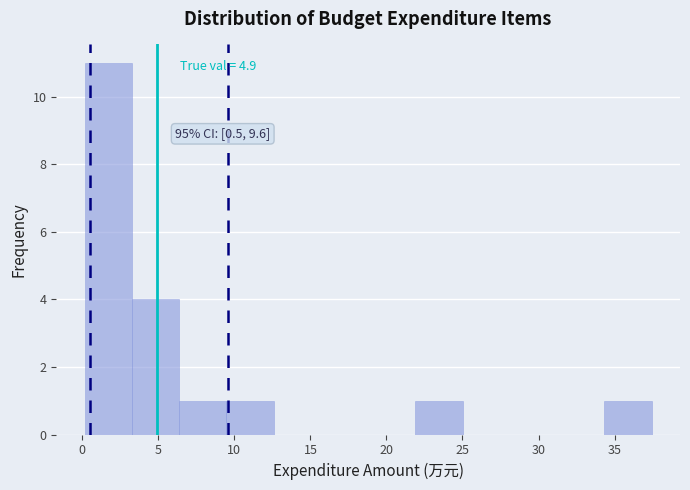

Over which range of the x-axis is the bar tallest?

0.0 to 3.5